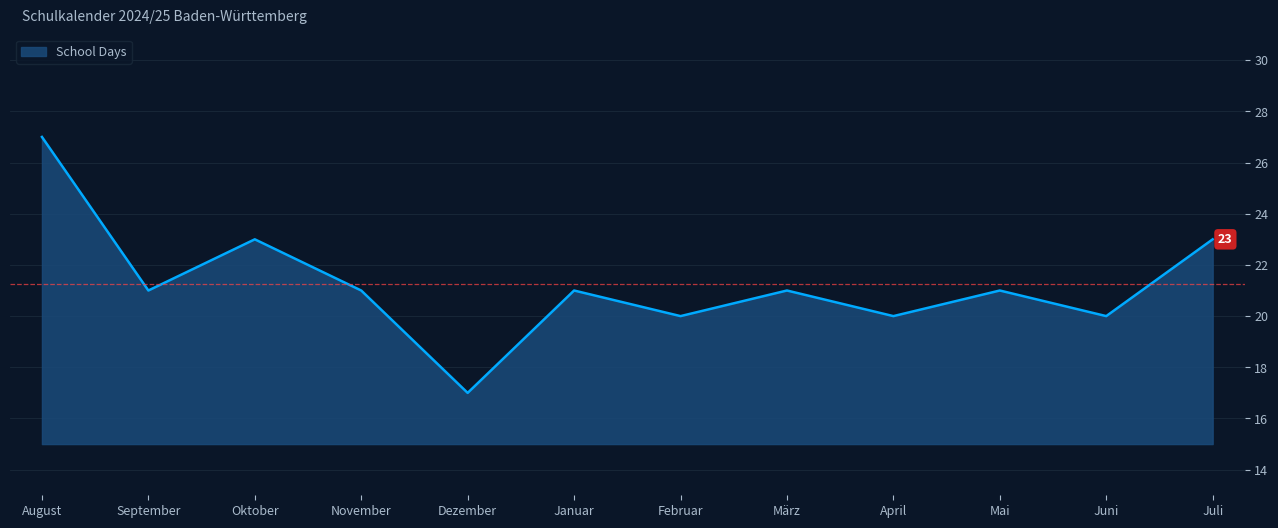

Reading left to right, what are all the values shown in this chart?

27	21	23	21	17	21	20	21	20	21	20	23